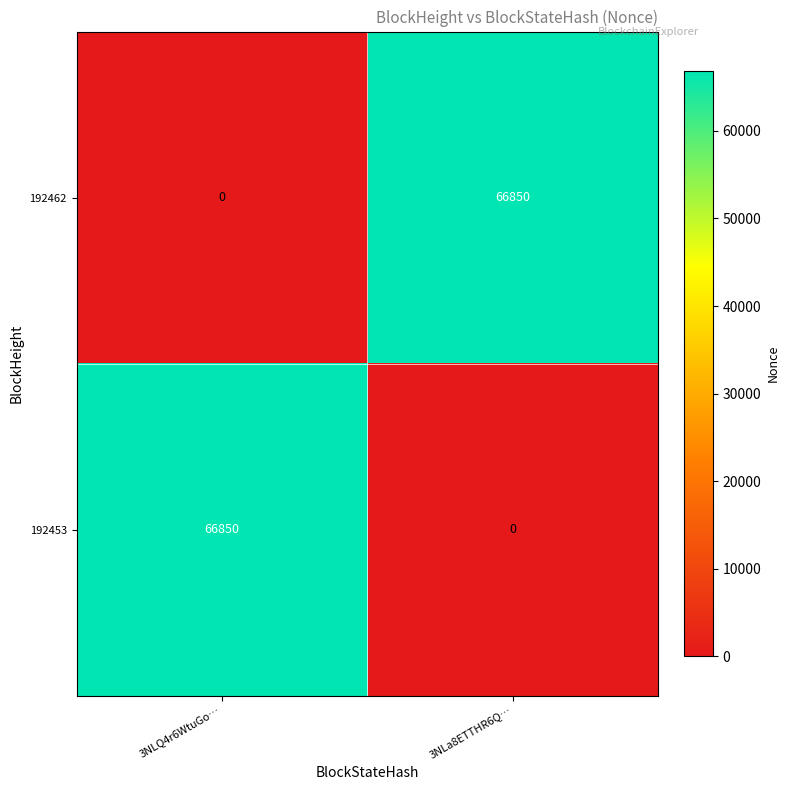

Reading left to right, list all the values displayed in this chart.

192462: 3NLQ4r6WtuGo…=0	3NLa8ETTHR6Q…=66850
192453: 3NLQ4r6WtuGo…=66850	3NLa8ETTHR6Q…=0